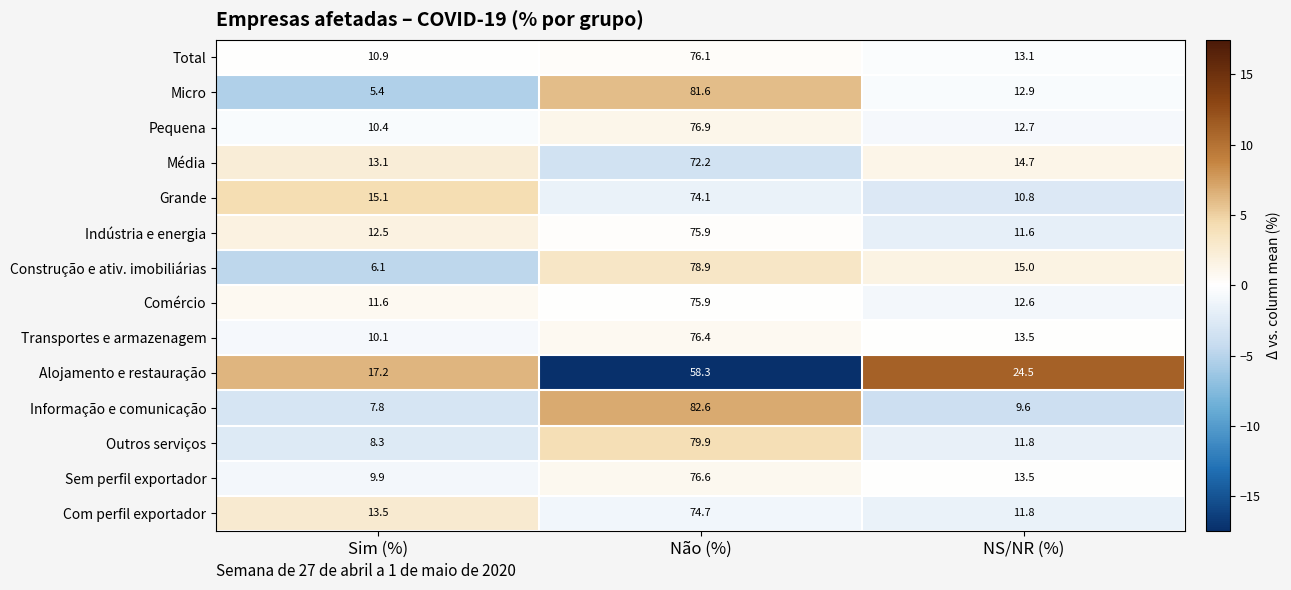

True or false: Grande has a value of 6.1 at NS/NR (%).

False